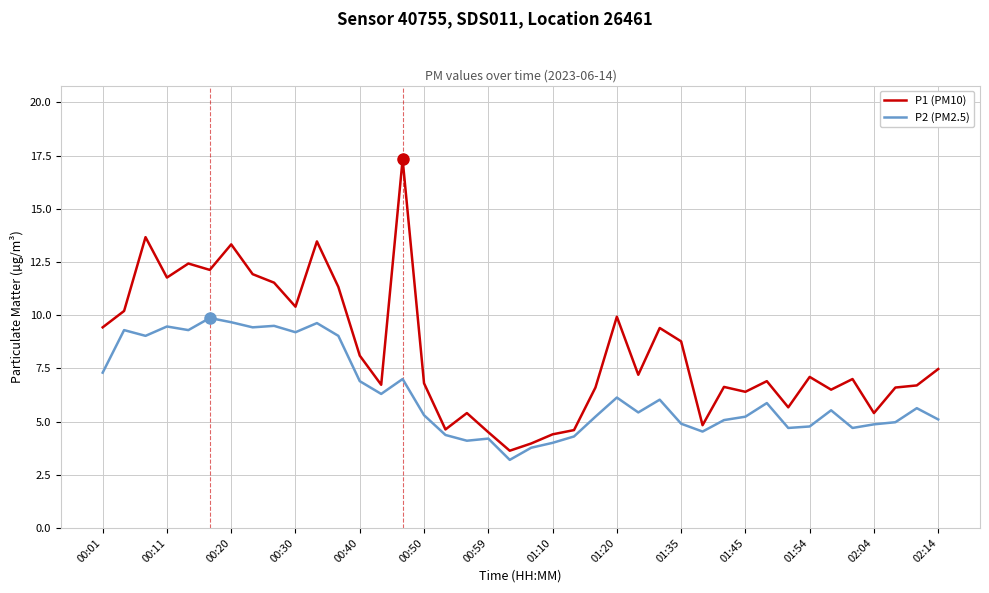

Which series has the largest total across all categories?

P1 (PM10)